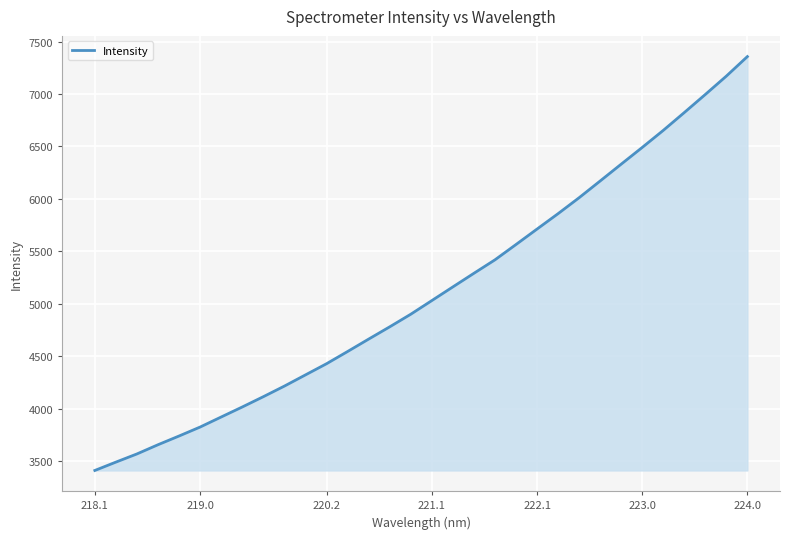

Reading right to left, list all the values displayed in this chart.

7356.4	7170.4	6995.4	6823.0	6653.0	6490.6	6331.2	6170.9	6011.4	5859.5	5712.8	5565.4	5419.3	5291.1	5161.3	5031.0	4900.9	4780.8	4663.9	4545.6	4429.2	4322.8	4216.1	4115.0	4017.0	3921.6	3825.8	3740.3	3657.1	3569.3	3491.3	3411.7